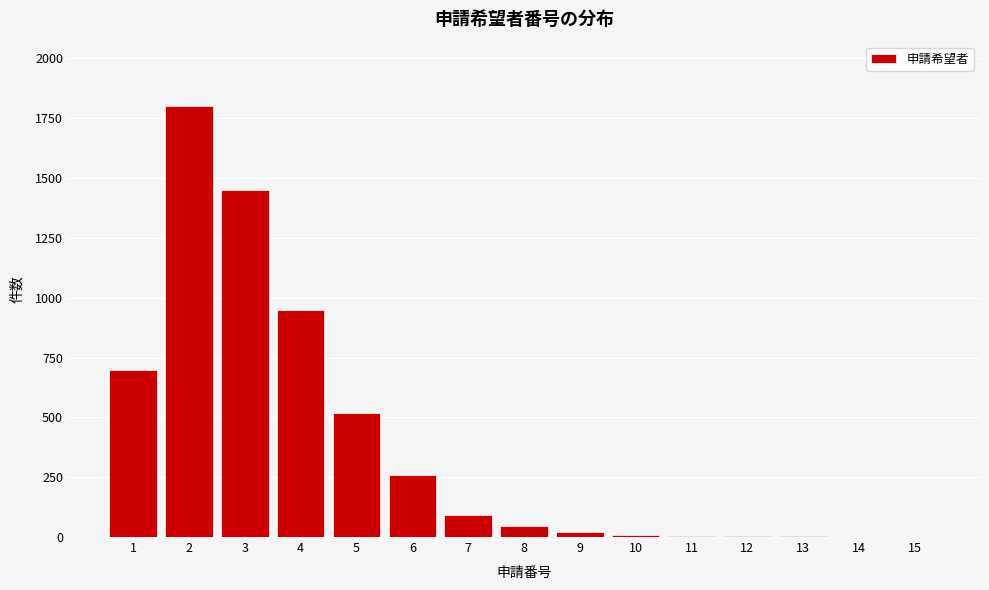

What is the change in value from 4 to 7?

-860